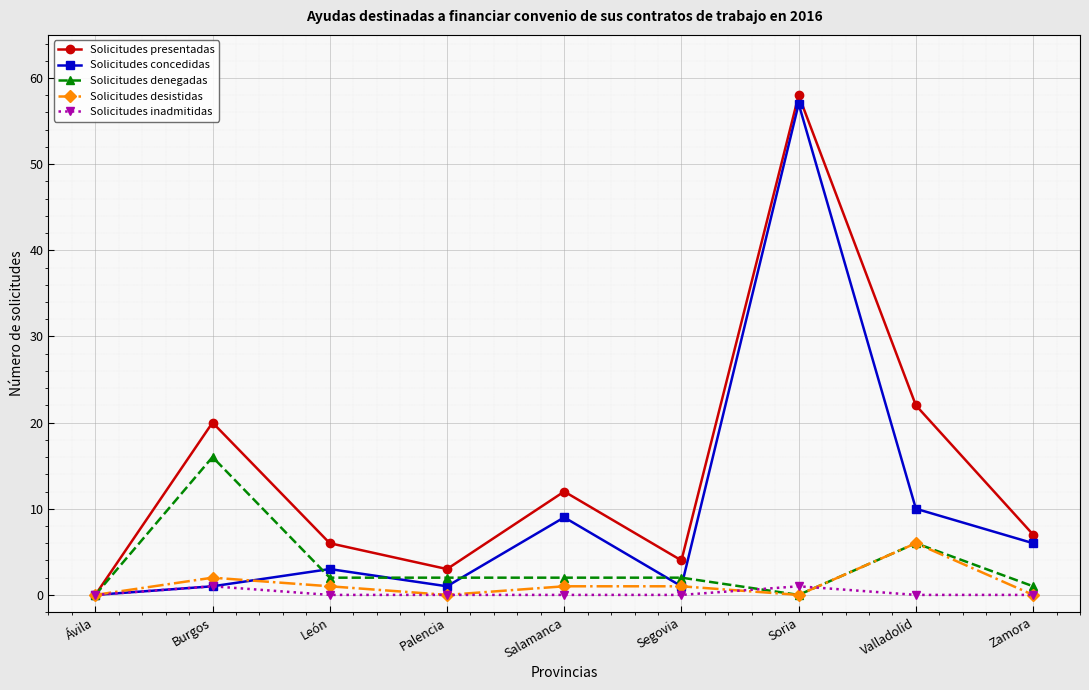

What is the label of the 9th point from the left?

Zamora